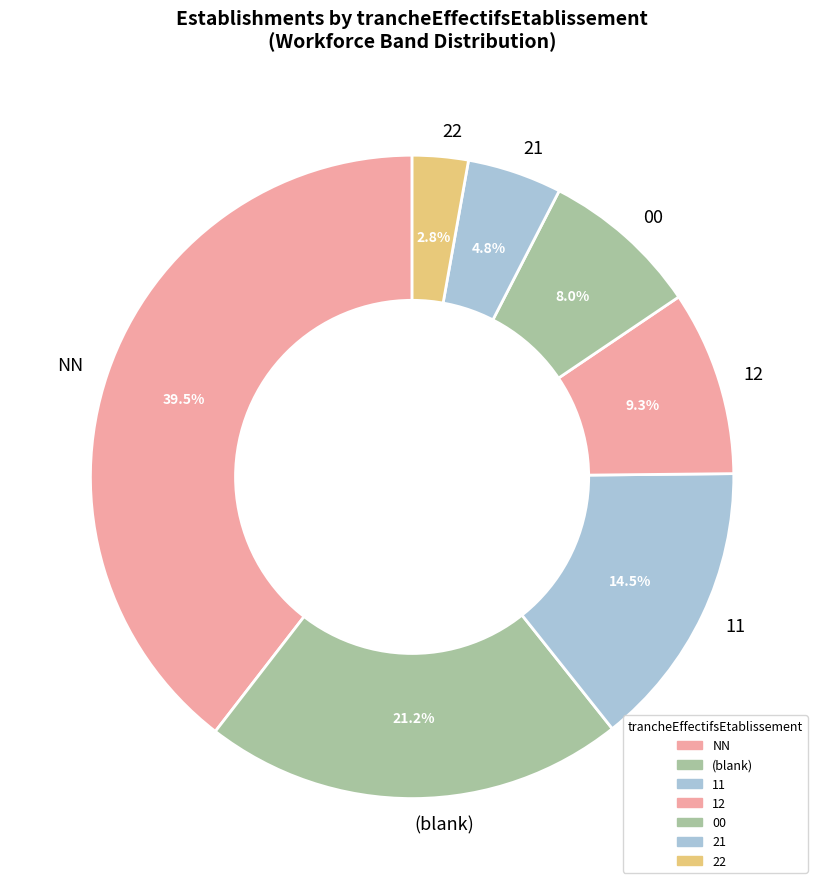

Between 11 and 00, which is larger?

11